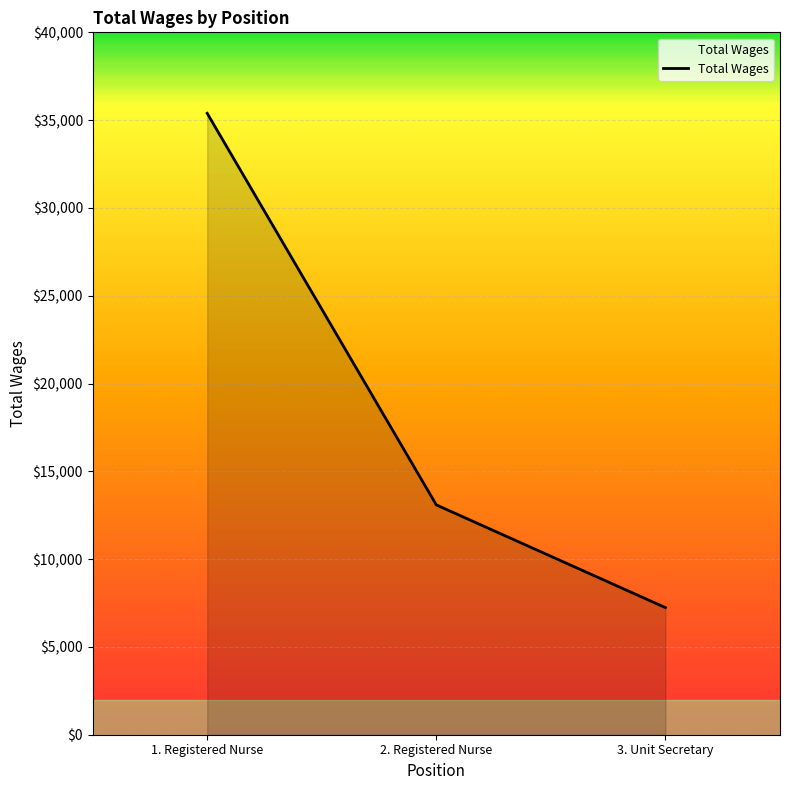

What is the change in value from 1. Registered Nurse to 3. Unit Secretary?

-28149